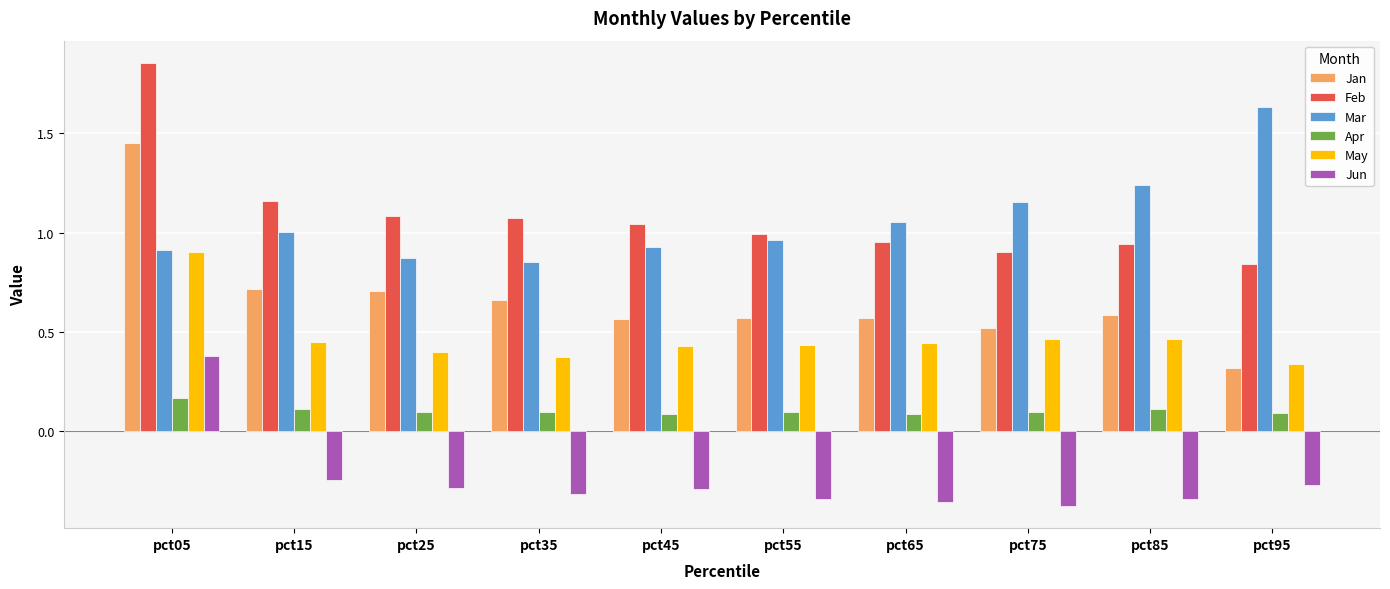

Rank the series by their maximum value, from highest to lowest.

Feb, Mar, Jan, May, Jun, Apr